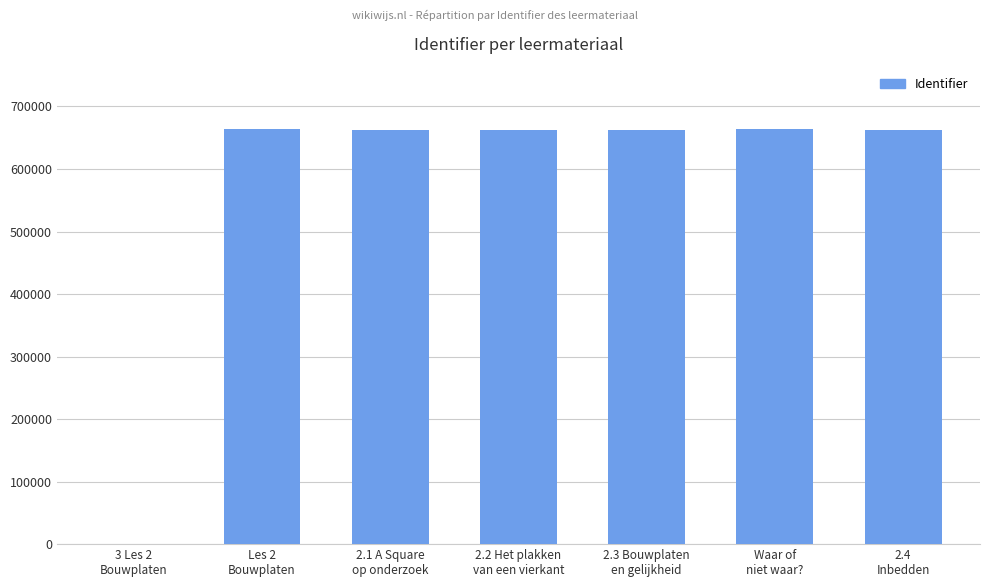

The chart shows a value of 1013271 at 2.1 A Square
op onderzoek. True or false?

False